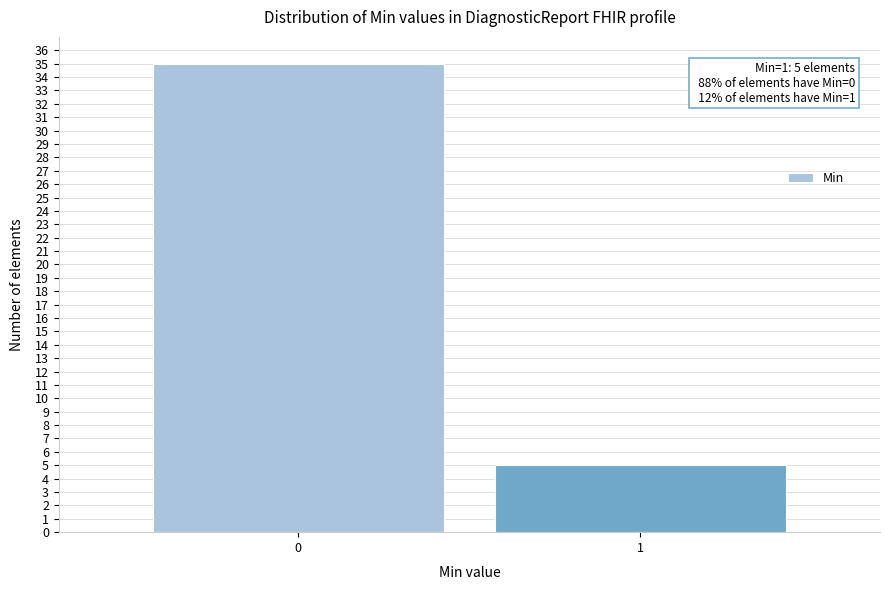

Reading left to right, extract all data points from this chart.

0=35	1=5